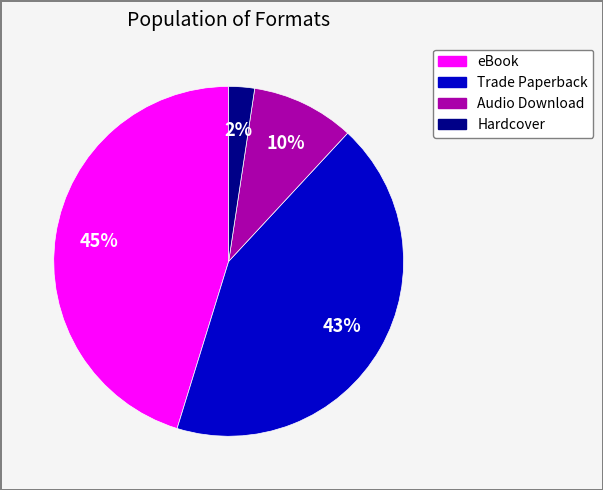

Is Trade Paperback the majority of the pie?

No